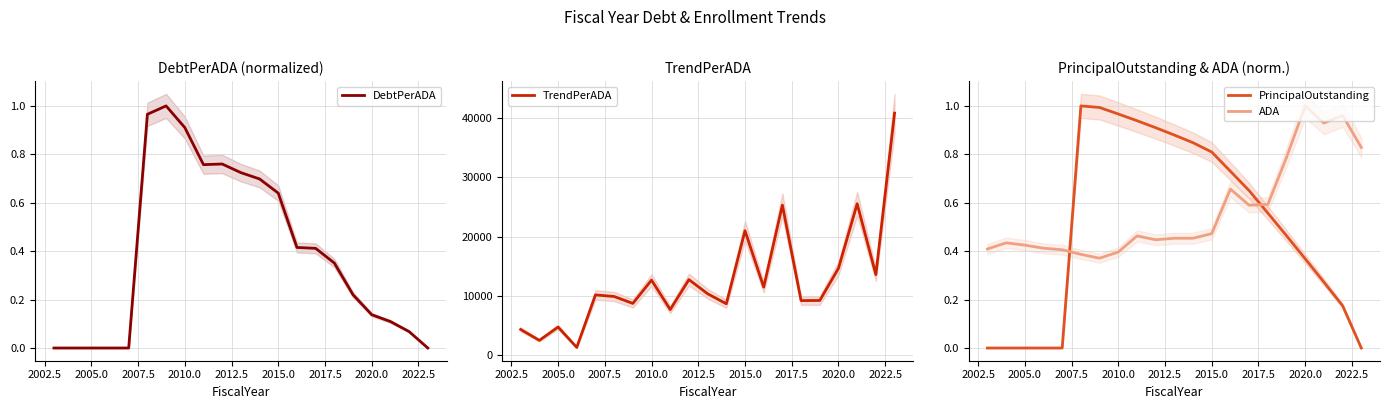

In TrendPerADA, how many points are higher than both neighbors (excluding endpoints)?

7